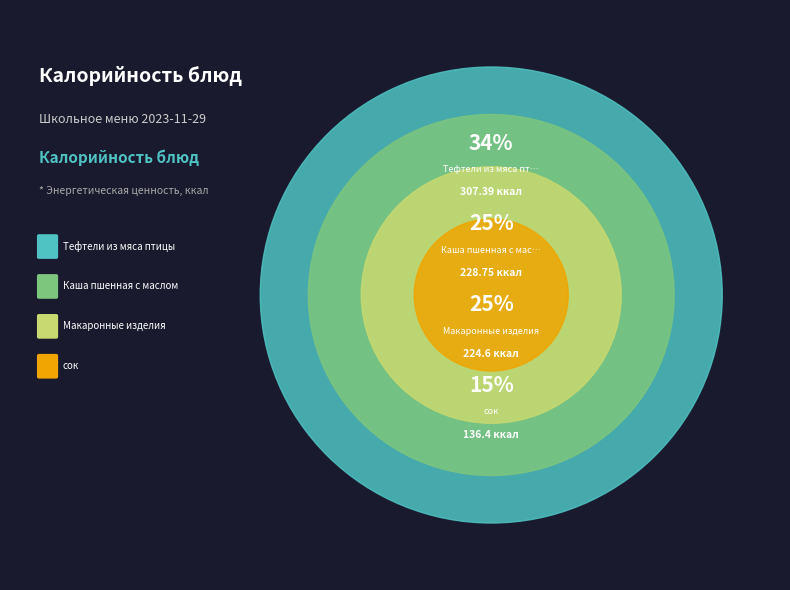

What is the largest slice in the pie chart?

Тефтели из мяса птицы